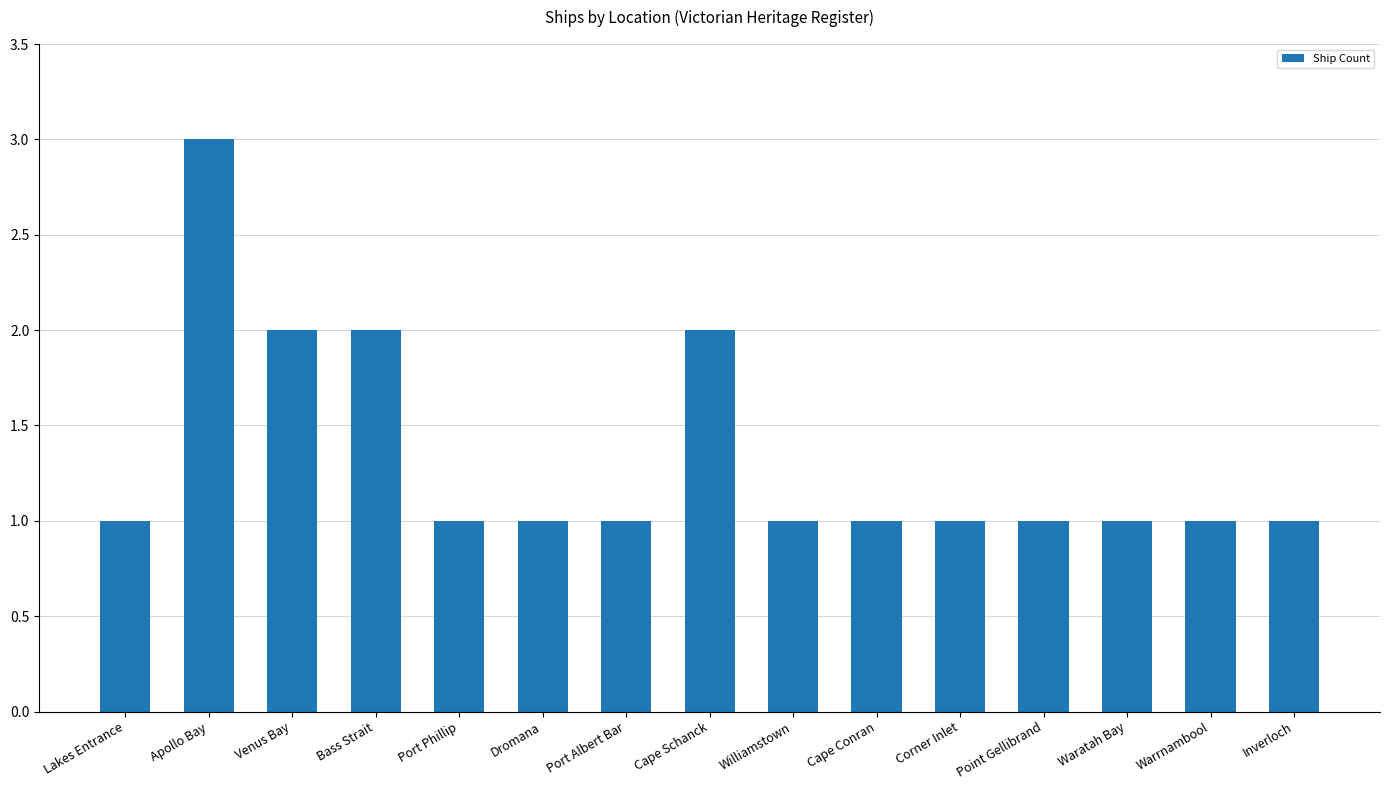

Reading left to right, what are all the values shown in this chart?

1	3	2	2	1	1	1	2	1	1	1	1	1	1	1